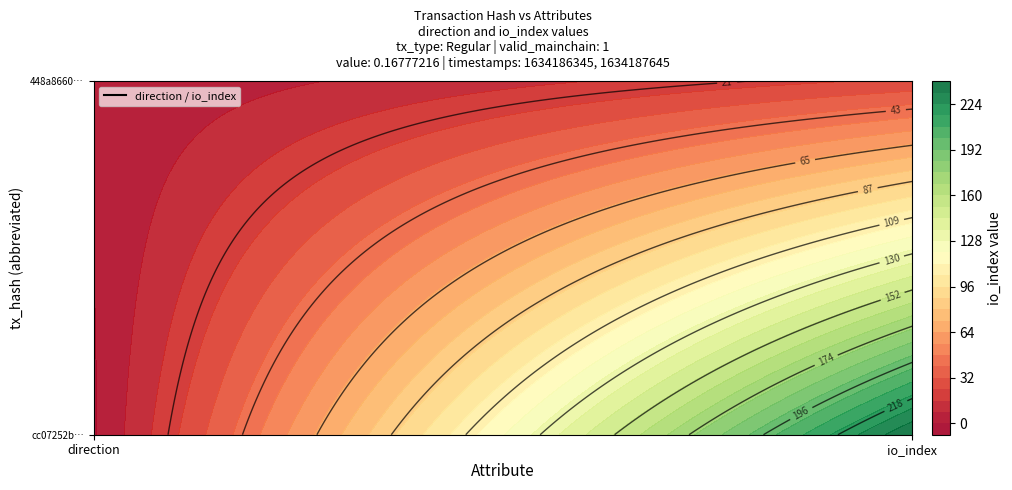

Is it true that 448a86609aba9fa29fa9051dbfd4821057fa041 equals 38 at 1?

False